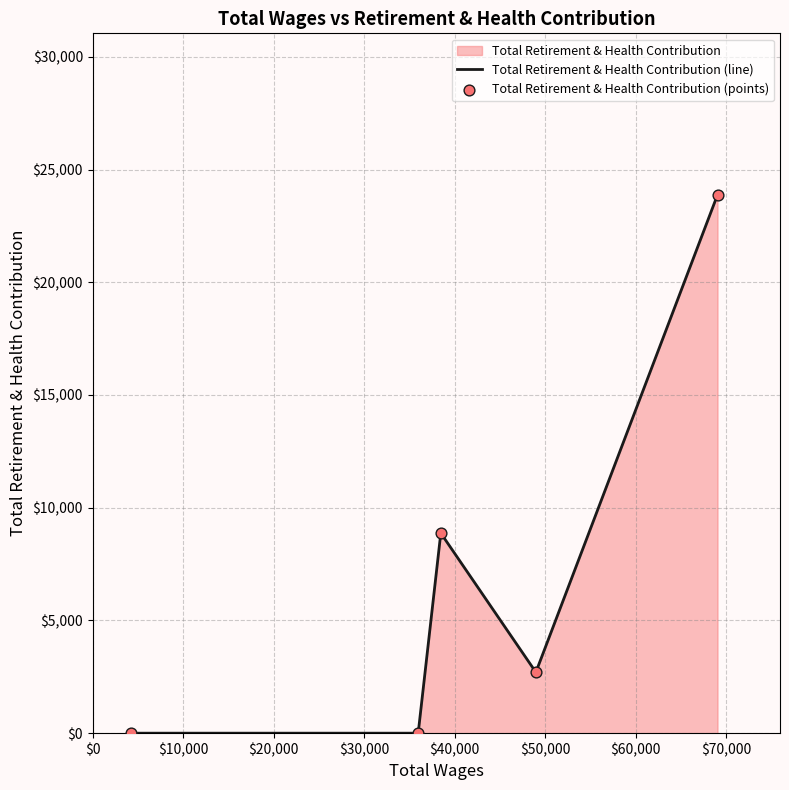

Which series reaches the maximum Y coordinate?

Total Retirement & Health Contribution (line)